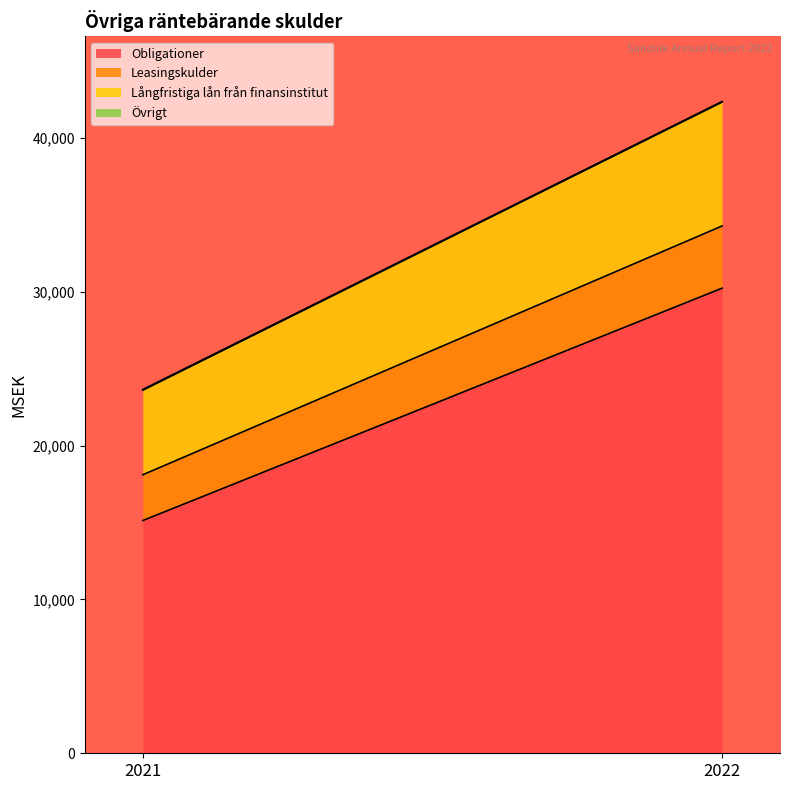

What are all the series names shown in the legend?

Obligationer, Leasingskulder, Långfristiga lån från finansinstitut, Övrigt